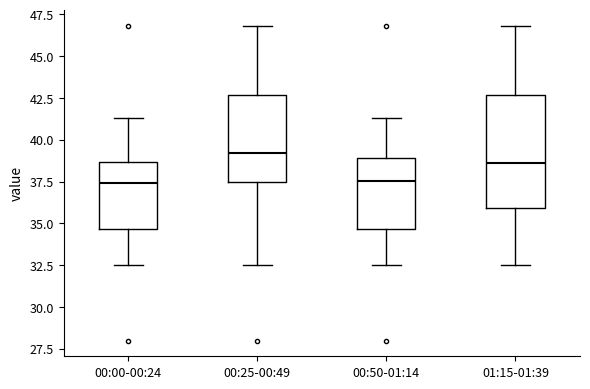

Reading left to right, transcribe this box plot: for each box, give where its median line is, the range the box spans, and where its two whiskers end, as read against the y-axis. The values are not printed on the chart, so give them approximately, as read against the axis.

00:00-00:24: median 37.5, box 34.5 to 38.5, whiskers 32.5 to 41.5
00:25-00:49: median 39.0, box 37.5 to 42.5, whiskers 32.5 to 47.0
00:50-01:14: median 37.5, box 34.5 to 39.0, whiskers 32.5 to 41.5
01:15-01:39: median 38.5, box 36.0 to 42.5, whiskers 32.5 to 47.0